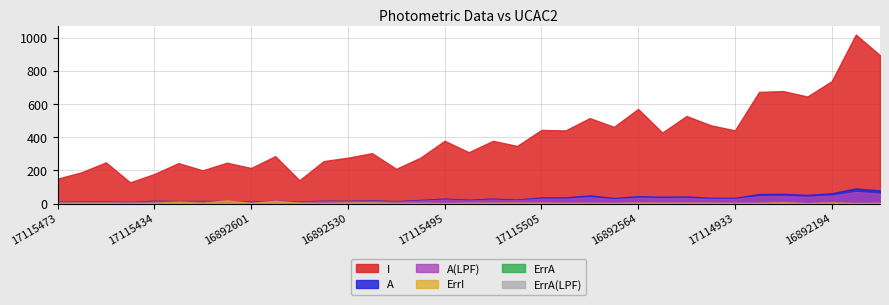

The value of A at 16892601 is 21.3. True or false?

False